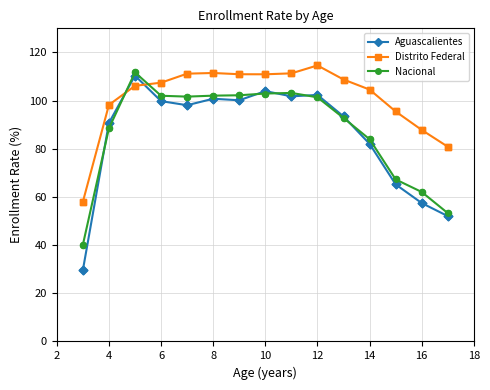

Which series has the largest range (max minus min)?

Aguascalientes